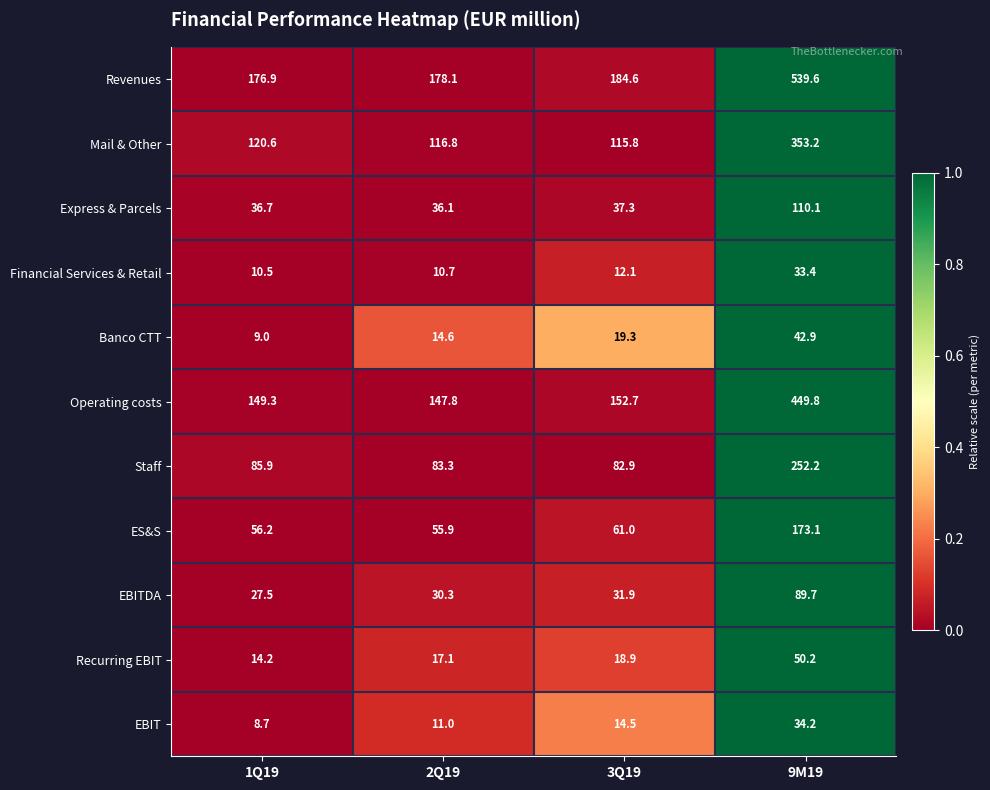

Which series changed the most between 2Q19 and 3Q19?

Revenues